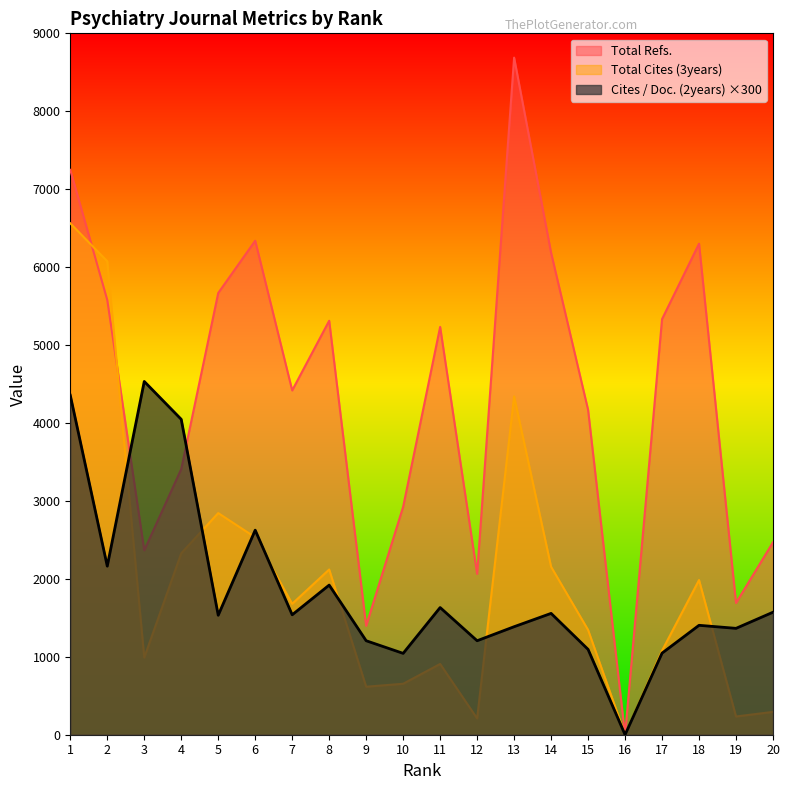

Which series has the largest range (max minus min)?

Total Refs.